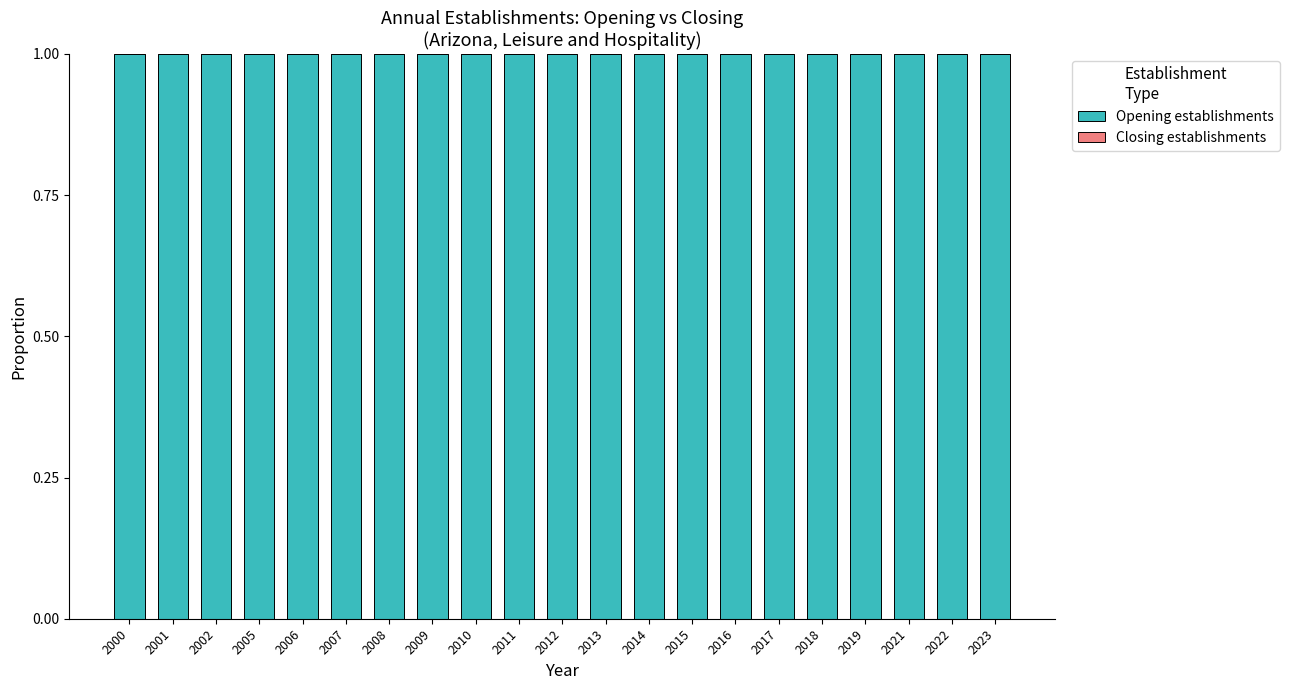

Rank the series by their average value, from lowest to highest.

Closing establishments, Opening establishments